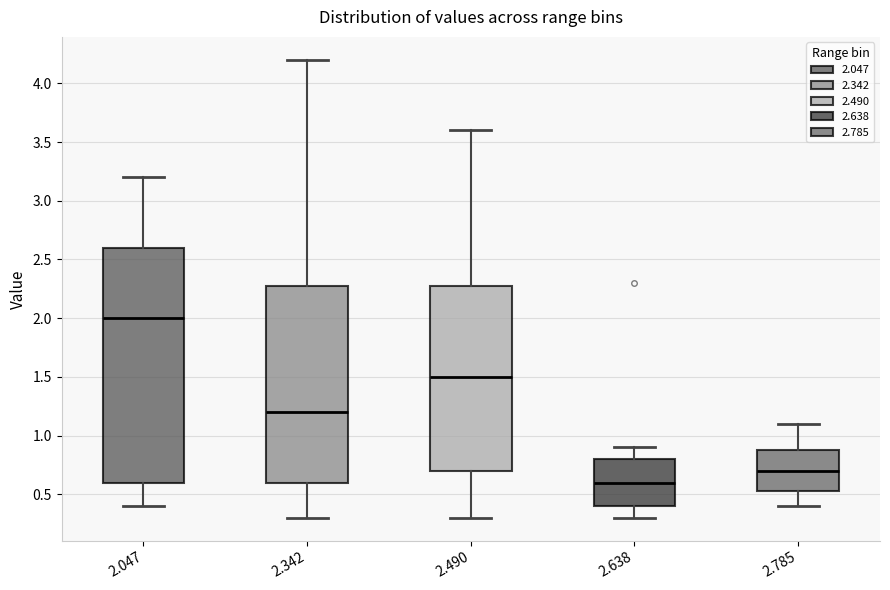

Reading left to right, transcribe this box plot: for each box, give where its median line is, the range the box spans, and where its two whiskers end, as read against the y-axis. The values are not printed on the chart, so give them approximately, as read against the axis.

2.047: median 2.00, box 0.60 to 2.60, whiskers 0.40 to 3.20
2.342: median 1.20, box 0.60 to 2.30, whiskers 0.30 to 4.20
2.490: median 1.50, box 0.70 to 2.30, whiskers 0.30 to 3.60
2.638: median 0.60, box 0.40 to 0.80, whiskers 0.30 to 0.90
2.785: median 0.70, box 0.55 to 0.90, whiskers 0.40 to 1.10